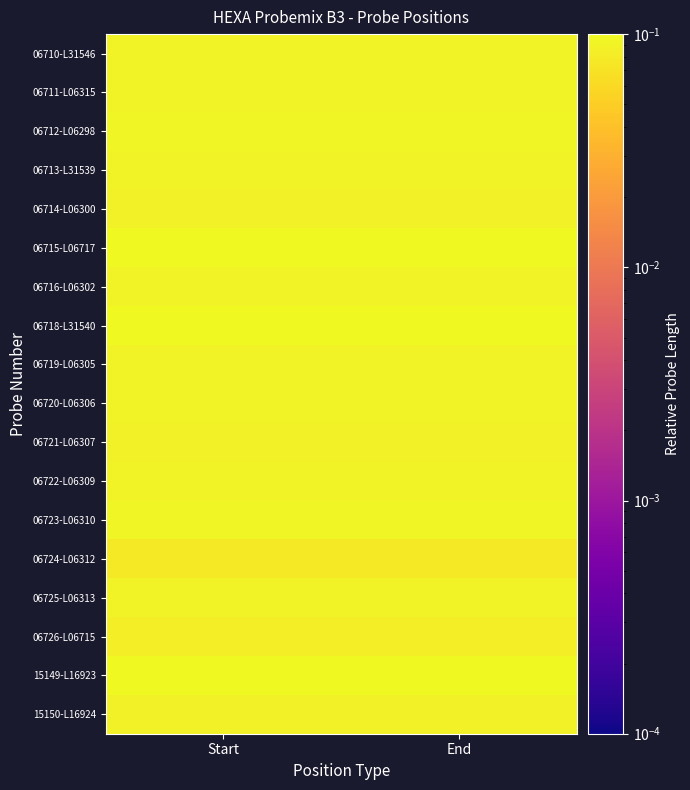

How many categories are shown in the chart?

2